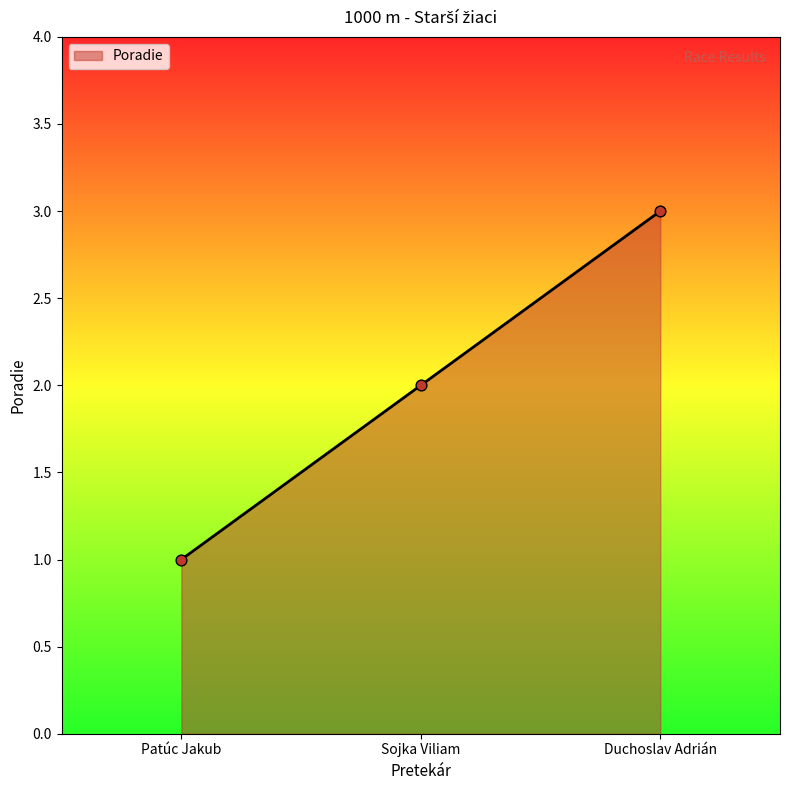

Approximately how many times larger is the value at Duchoslav Adrián compared to Patúc Jakub?

3.0